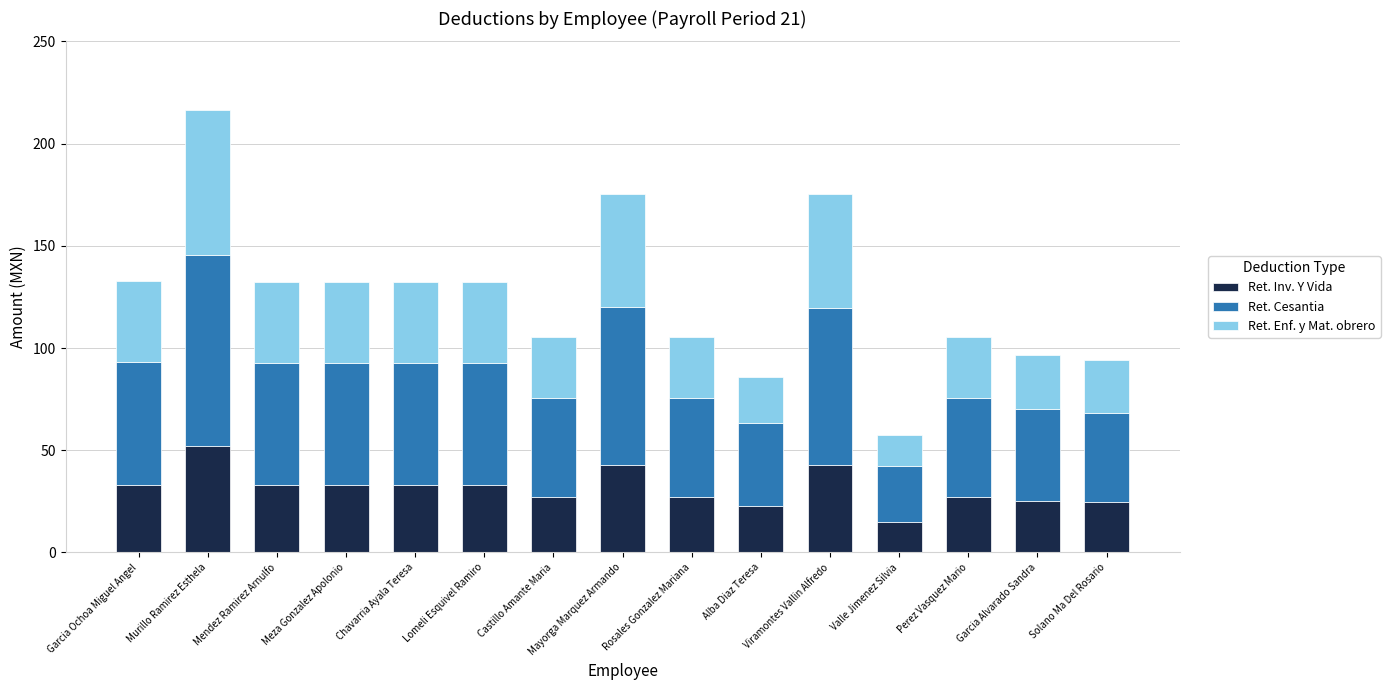

How many bars are there in total?

15